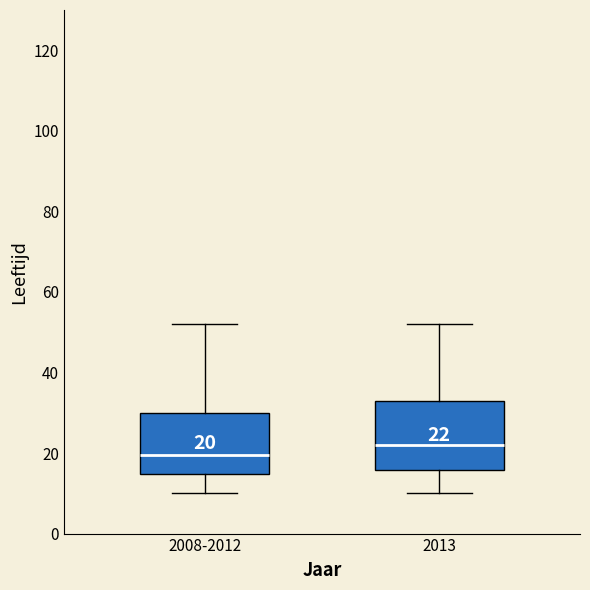

Which box has the lowest median line?

2008-2012